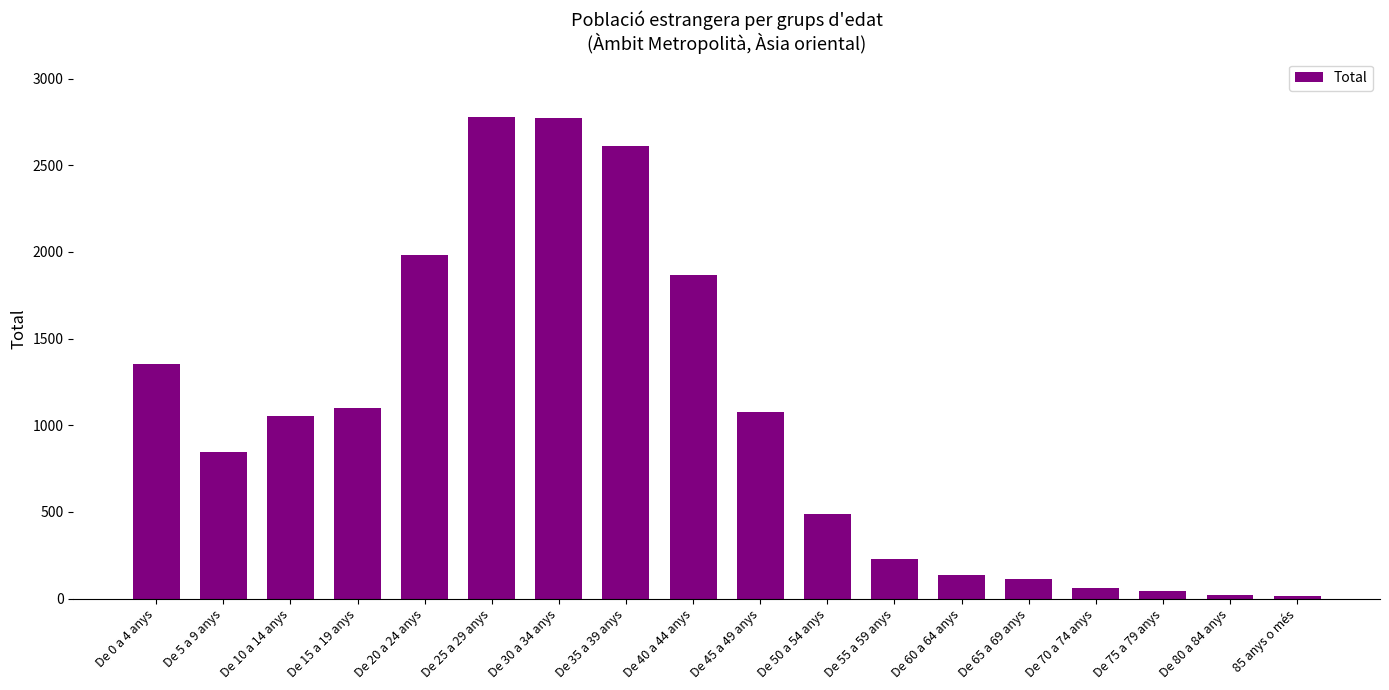

The value at De 50 a 54 anys is 490. True or false?

True